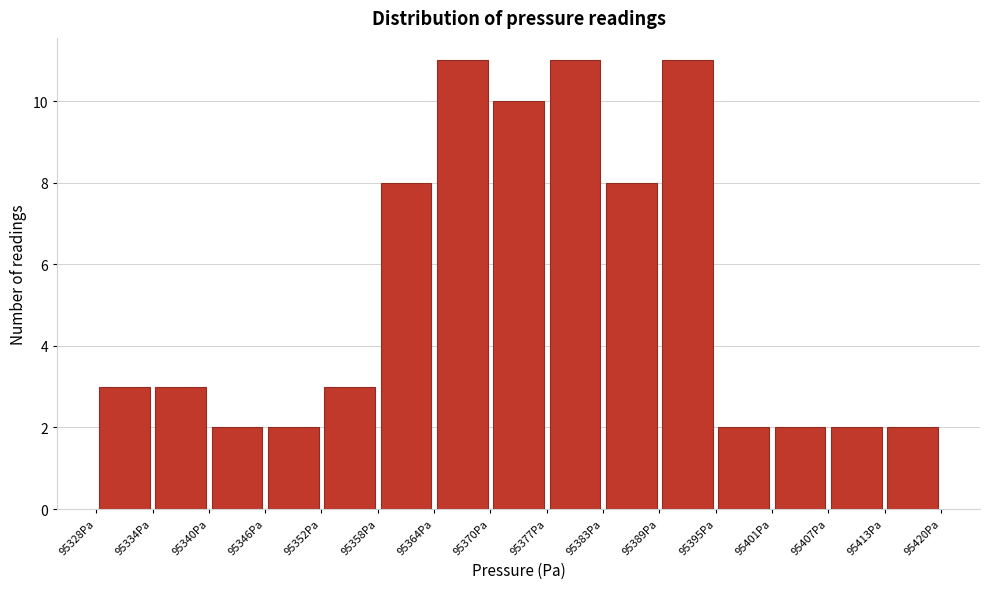

What is the height of the bar covering 95371 to 95377 on the x-axis? Neither the bar edges nor the heights are printed on the chart, so give them approximately, as read against the axes.

10